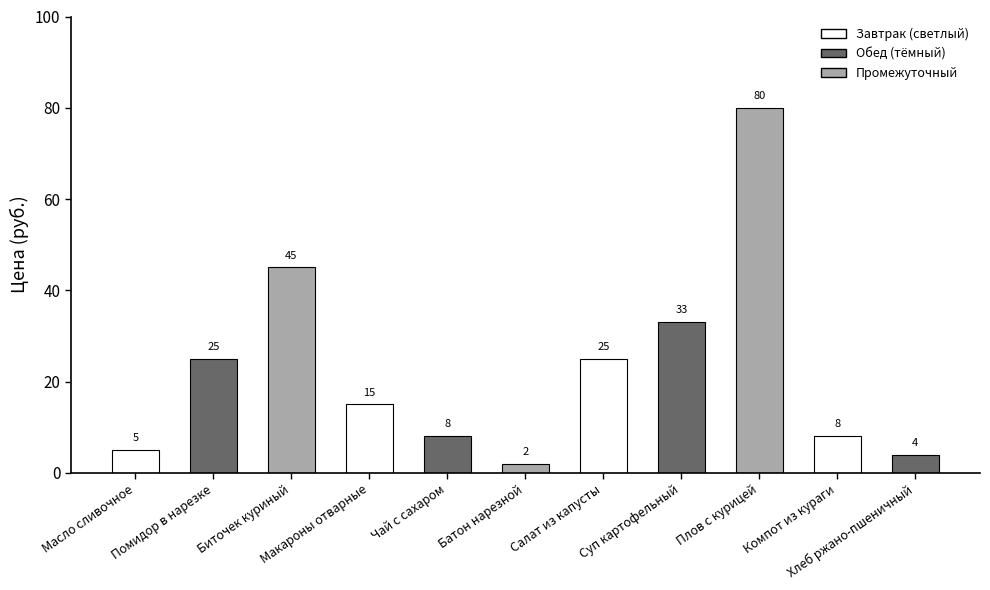

What is the minimum value shown in the chart?

2